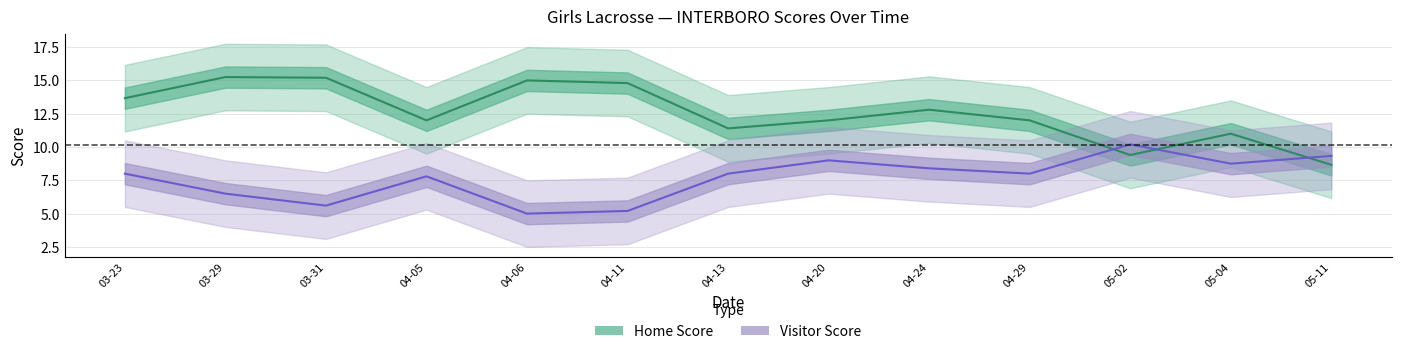

What is the difference between the maximum and second lowest values in the Visitor Score series?

5.0